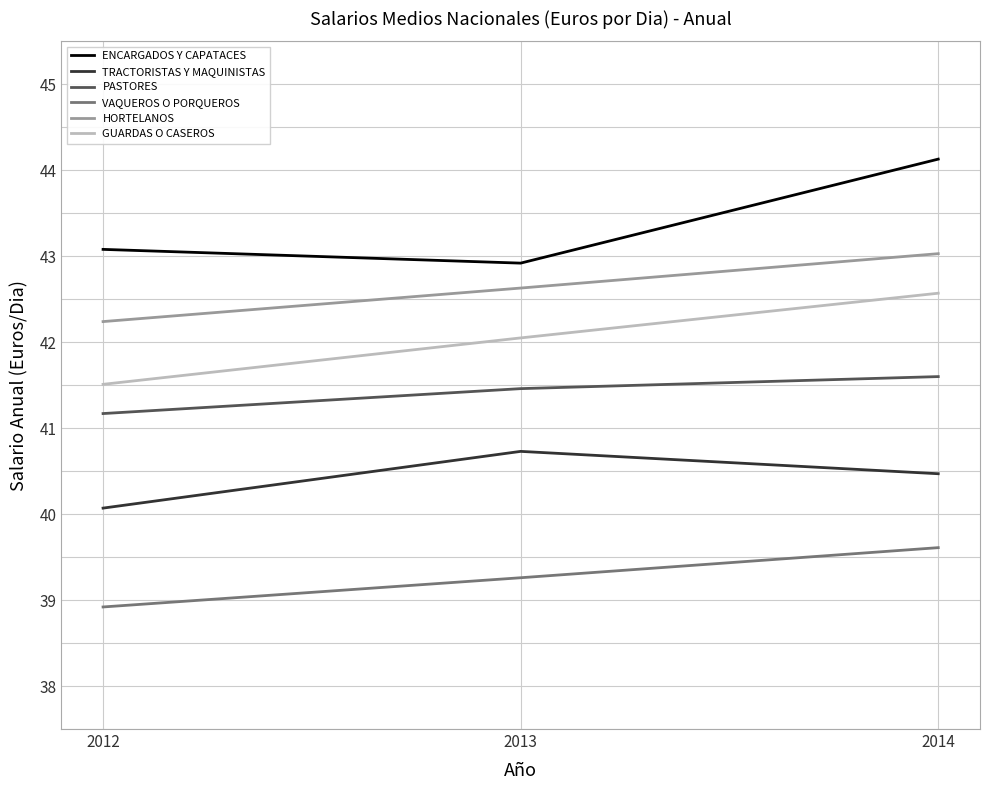

How many lines are shown in the chart?

6